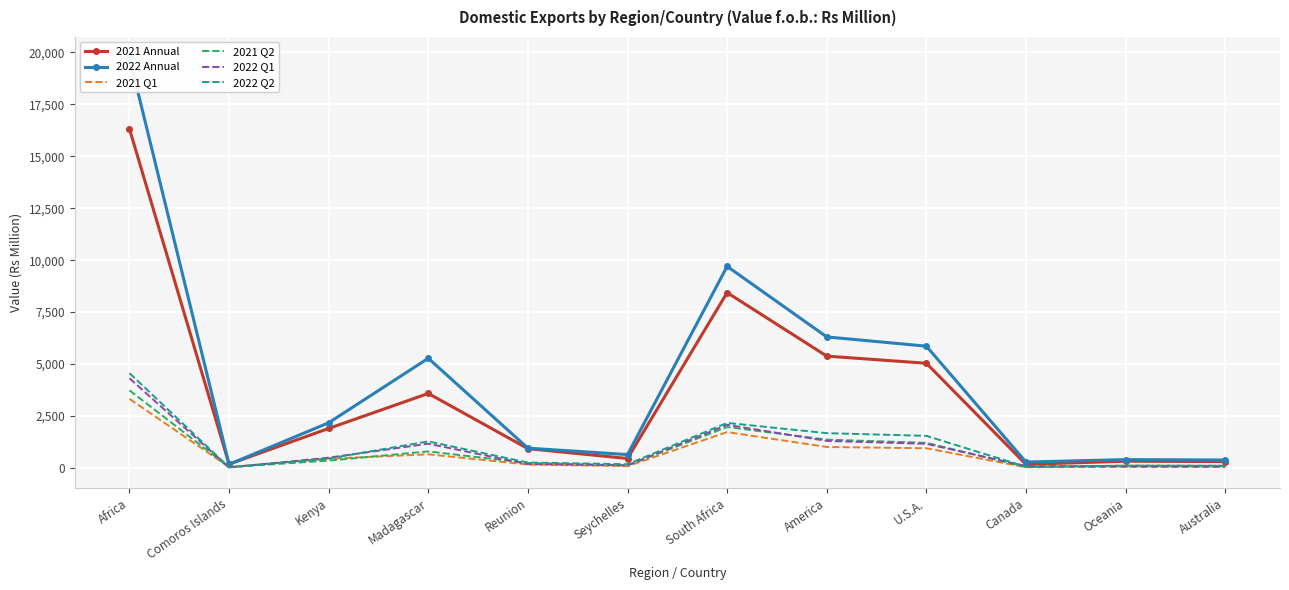

What is the difference between the maximum and minimum values in the 2022 Q1 series?

4288